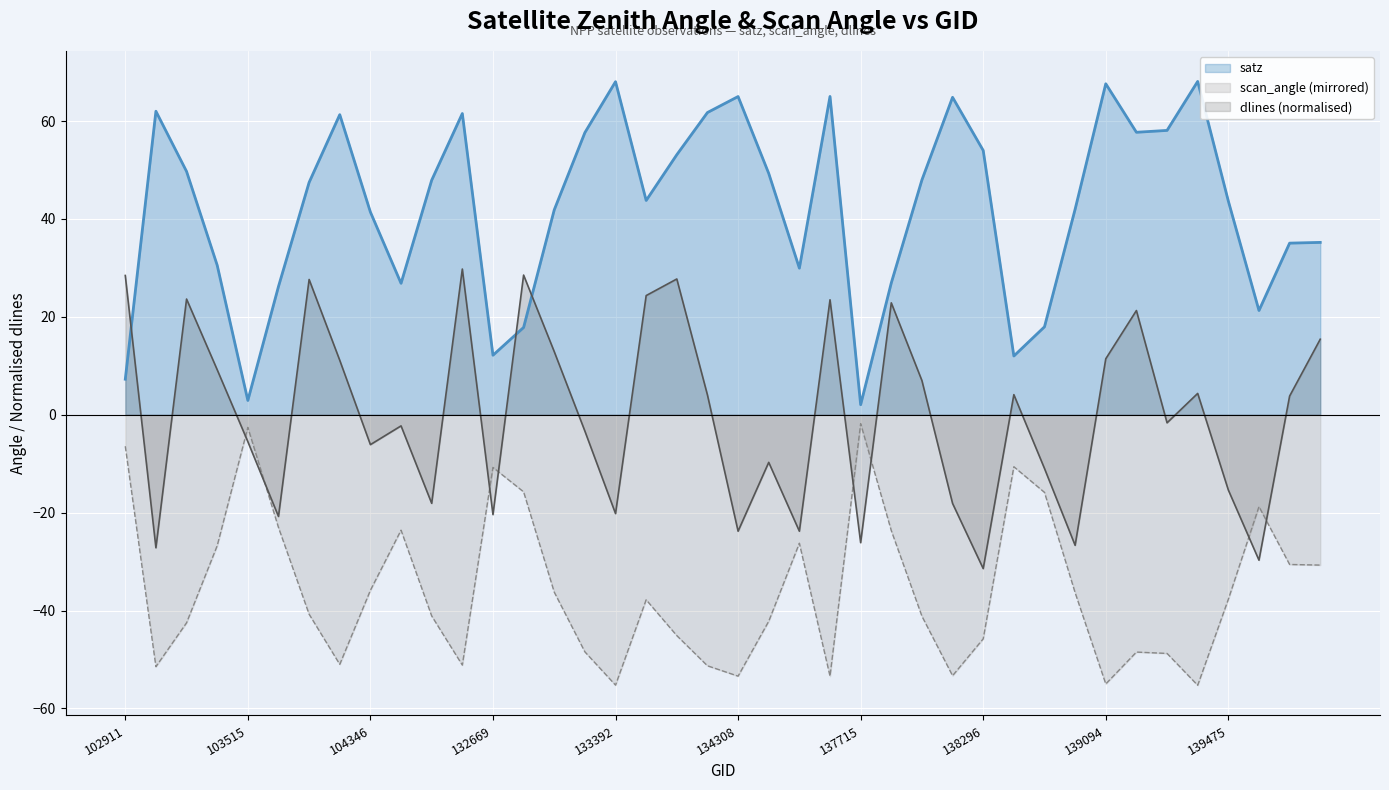

How many lines are shown in the chart?

3